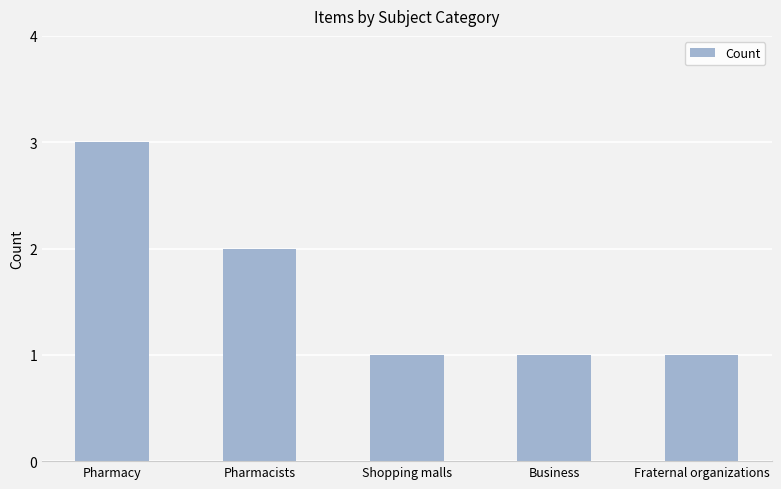

Count the number of categories in the chart.

5